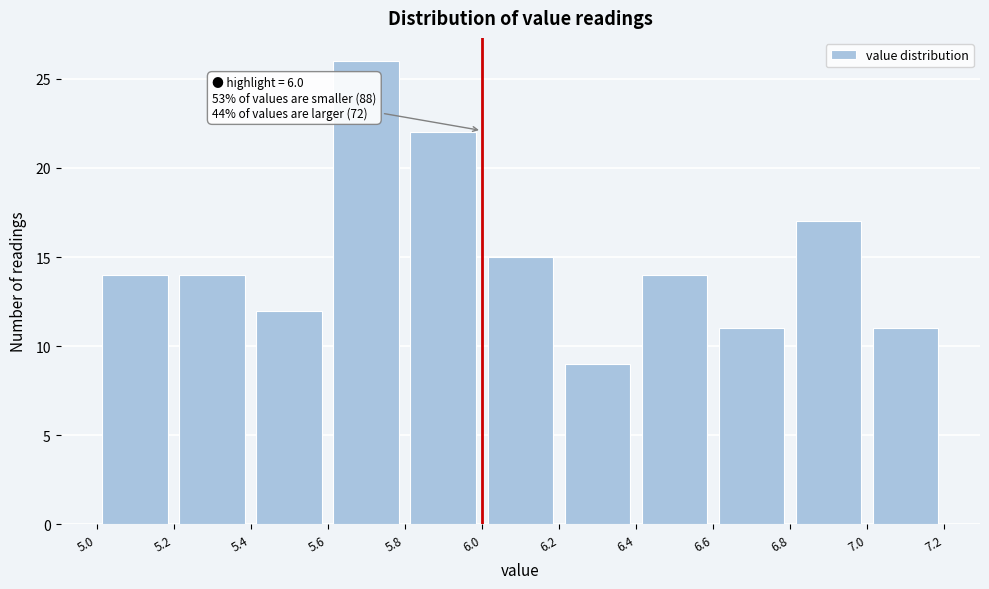

Over which range of the x-axis is the bar tallest?

5.6 to 5.8